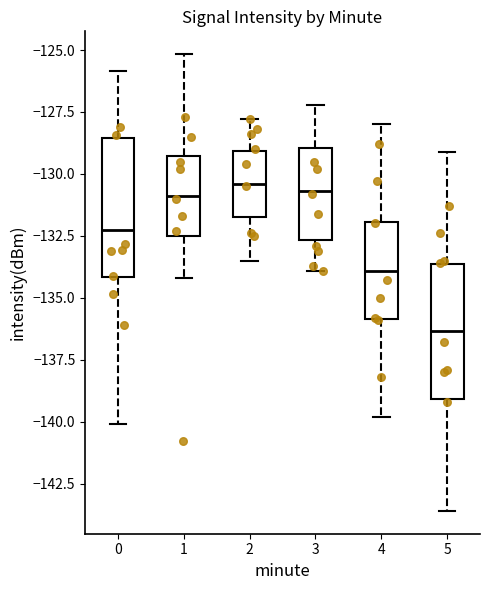

Where is the lower edge of the box at x = 2 on the y-axis? The values are not printed on the chart, so give them approximately, as read against the axis.

-131.5